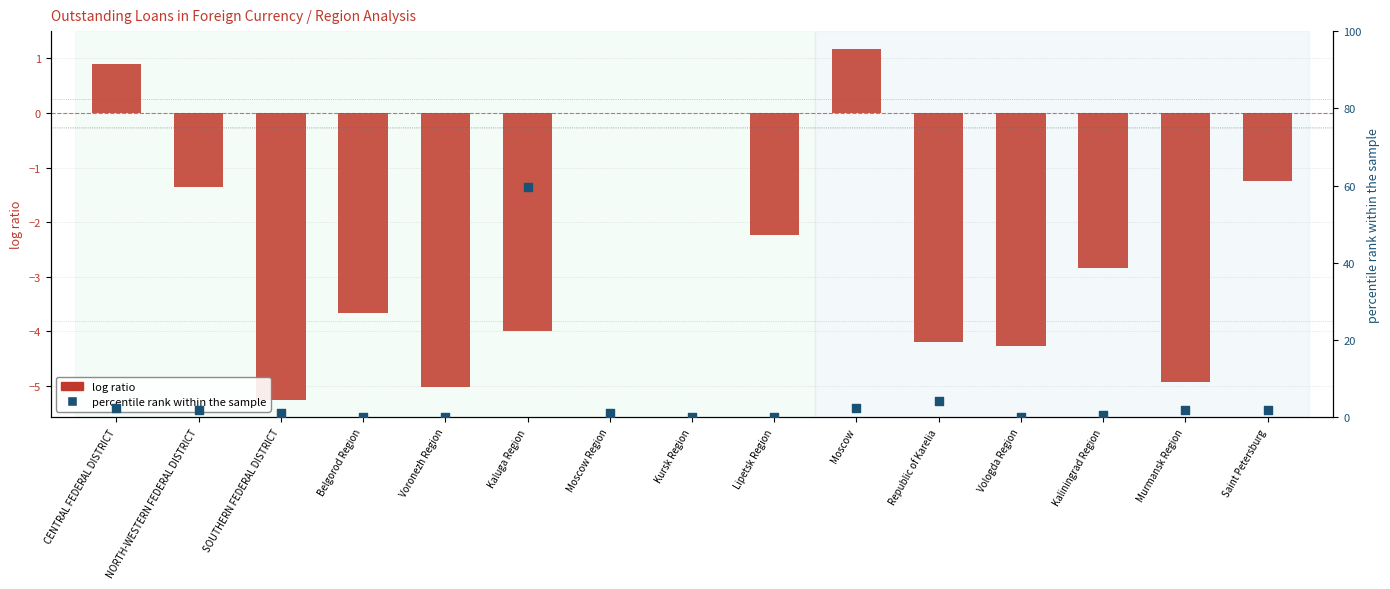

What are all the series names shown in the legend?

log ratio, percentile rank within the sample